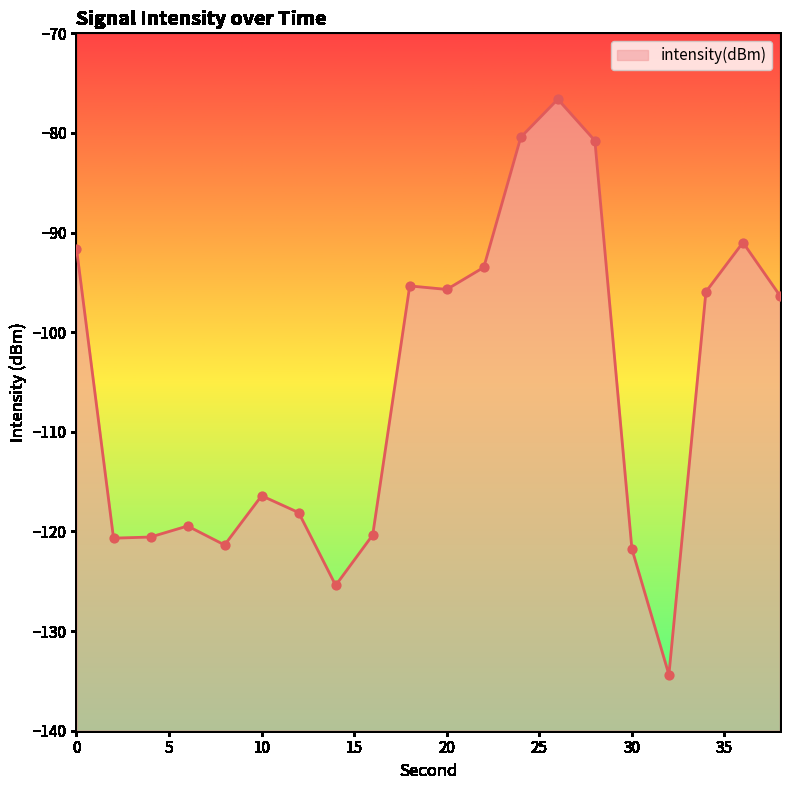

Between 12 and 2, which is larger?

12